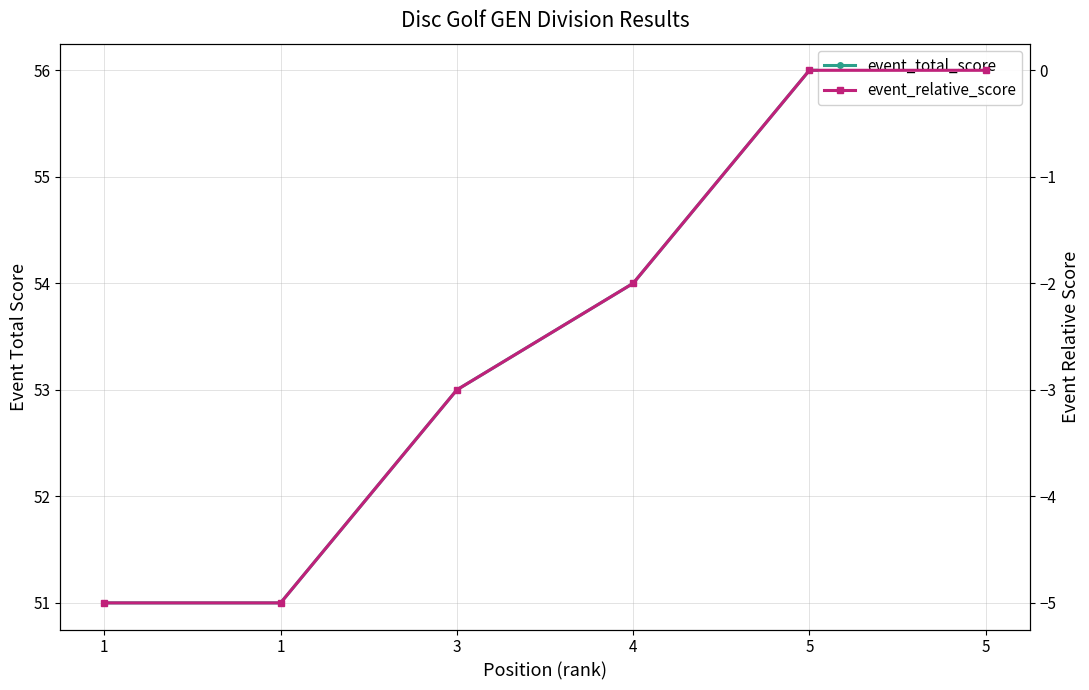

True or false: event_total_score and event_relative_score intersect in this chart.

False